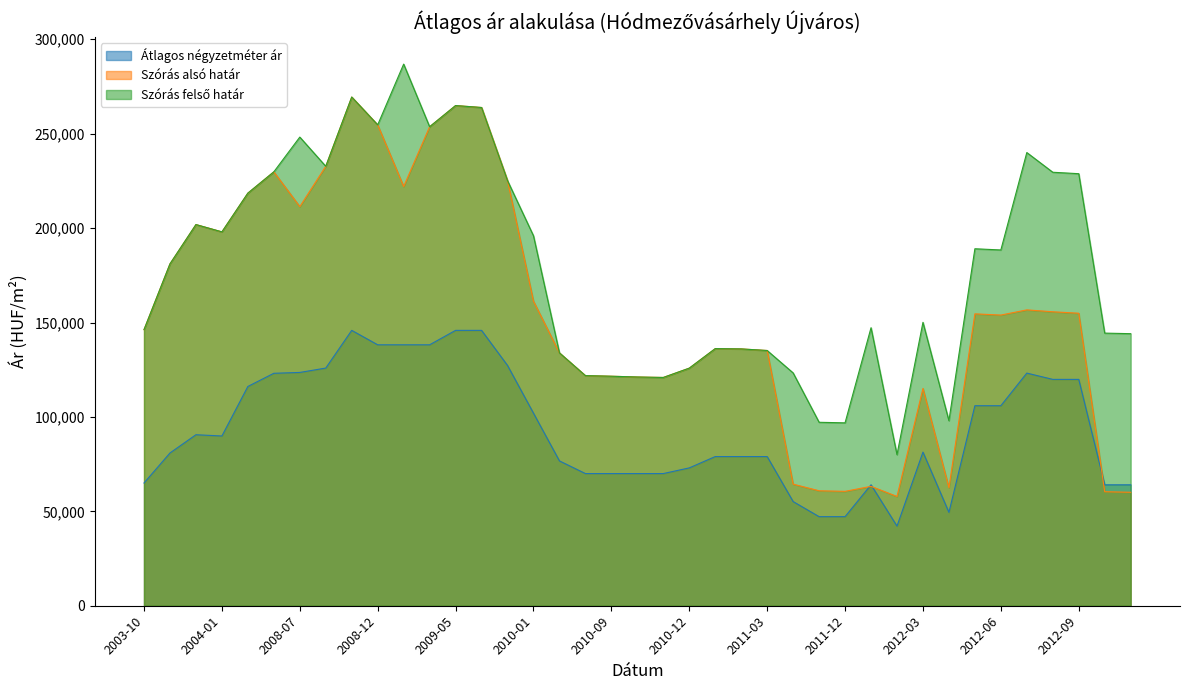

Which label corresponds to the smallest value in the chart?

2012-02